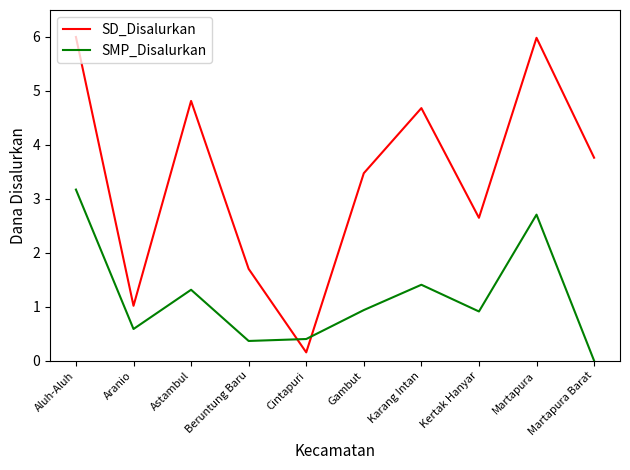

What are all the series names shown in the legend?

SD_Disalurkan, SMP_Disalurkan